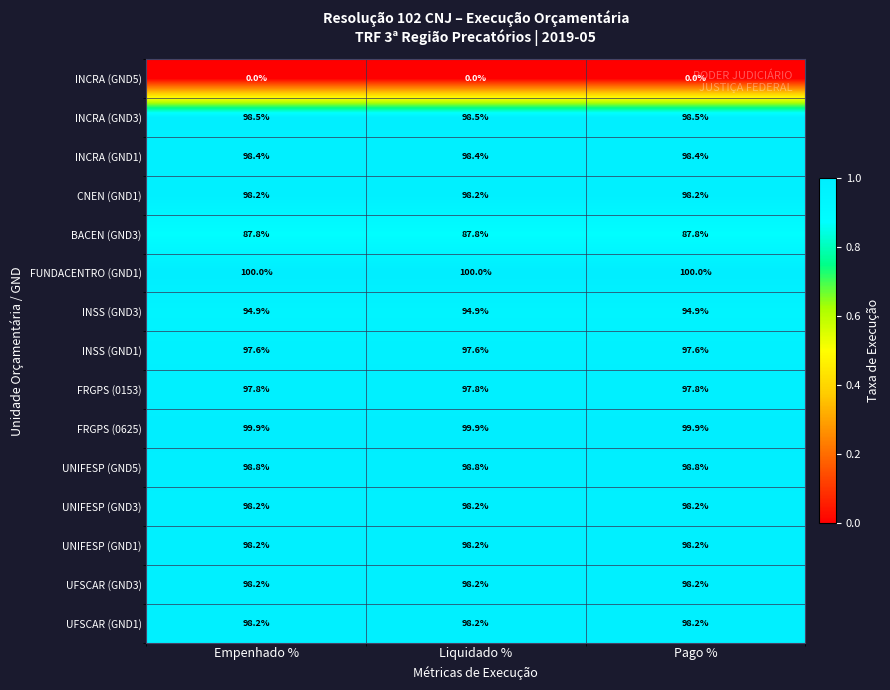

What is the maximum value shown in the chart?

100.0